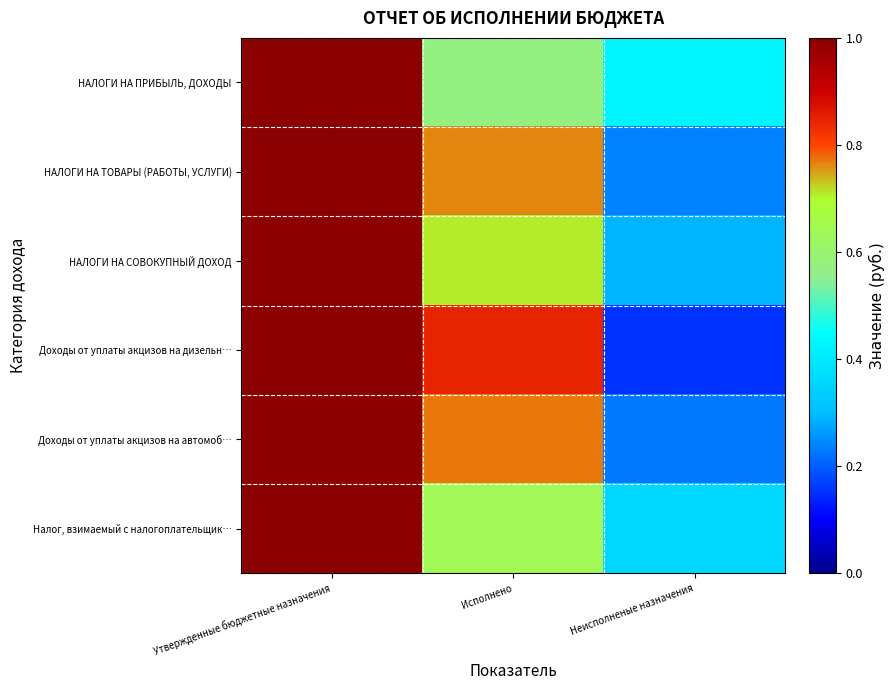

Reading left to right, list all the values displayed in this chart.

НАЛОГИ НА ПРИБЫЛЬ, ДОХОДЫ: Утвержденные бюджетные назначения=1.0	Исполнено=0.6	Неисполненые назначения=0.4
НАЛОГИ НА ТОВАРЫ (РАБОТЫ, УСЛУГИ): Утвержденные бюджетные назначения=1.0	Исполнено=0.8	Неисполненые назначения=0.2
НАЛОГИ НА СОВОКУПНЫЙ ДОХОД: Утвержденные бюджетные назначения=1.0	Исполнено=0.7	Неисполненые назначения=0.3
Доходы от уплаты акцизов на дизельн…: Утвержденные бюджетные назначения=1.0	Исполнено=0.8	Неисполненые назначения=0.2
Доходы от уплаты акцизов на автомоб…: Утвержденные бюджетные назначения=1.0	Исполнено=0.8	Неисполненые назначения=0.2
Налог, взимаемый с налогоплательщик…: Утвержденные бюджетные назначения=1.0	Исполнено=0.6	Неисполненые назначения=0.4